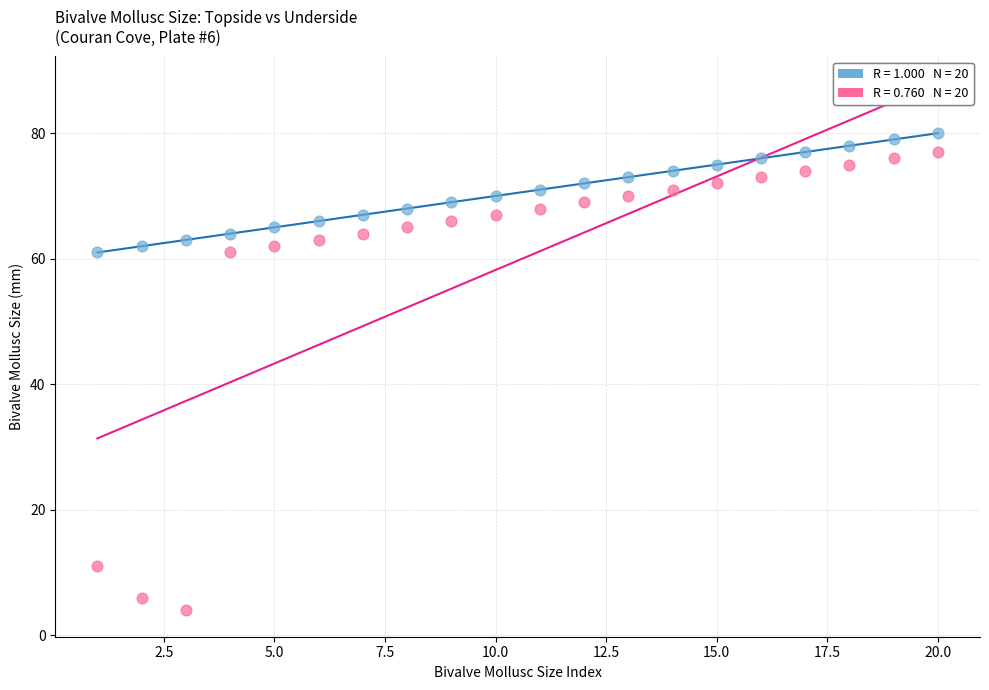

Across all data points, what is the range of X values (max minus min)?

19